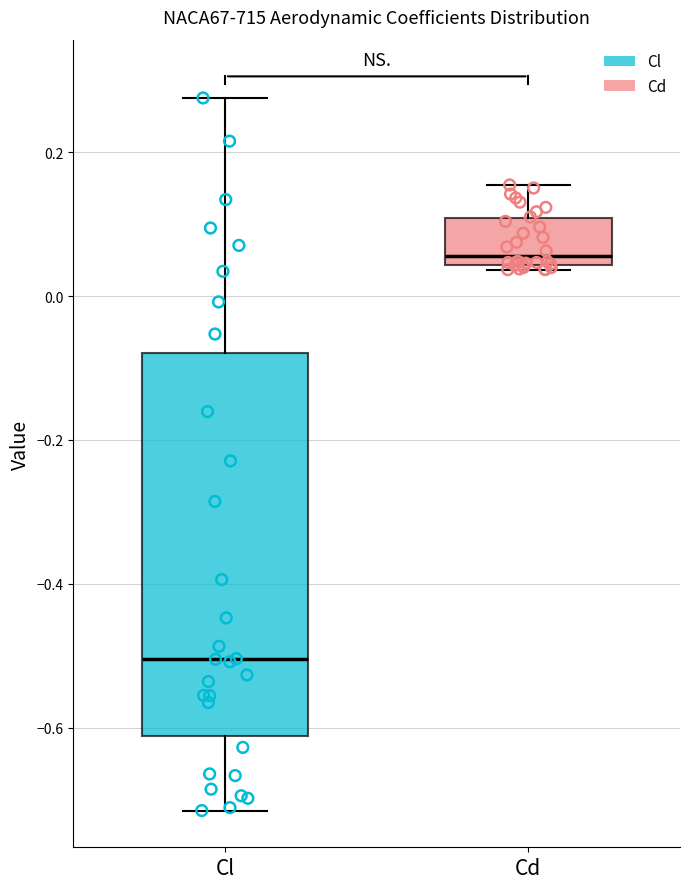

Which box's median line is the highest?

Cd